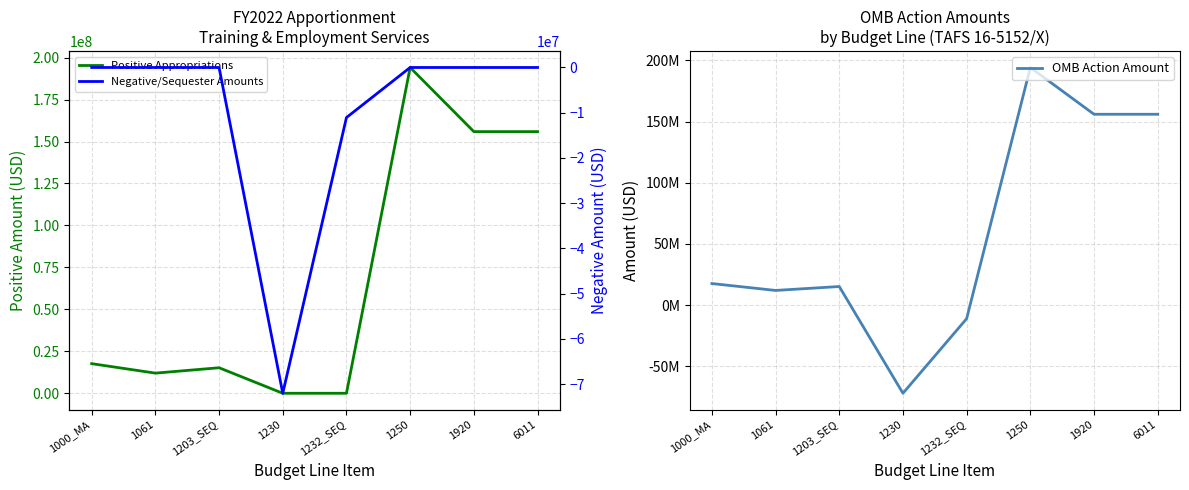

What is the label of the 1st point from the left?

1000_MA